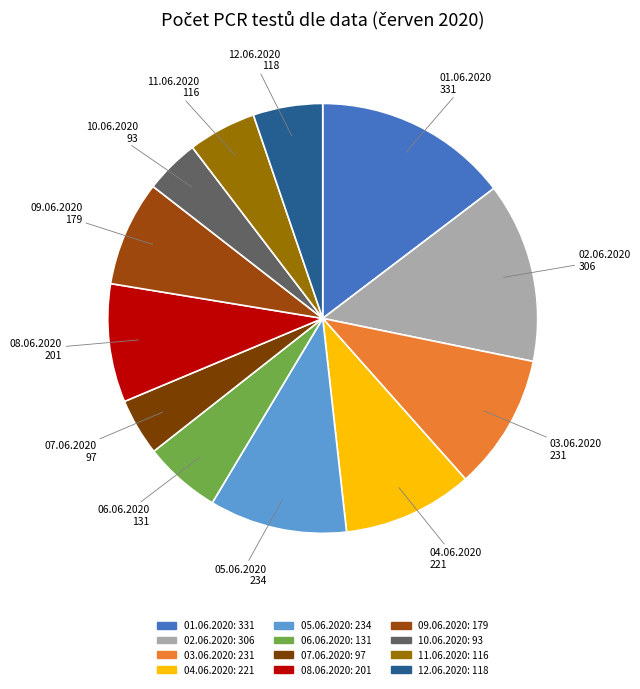

The 07.06.2020 slice represents 4% of the pie. True or false?

True